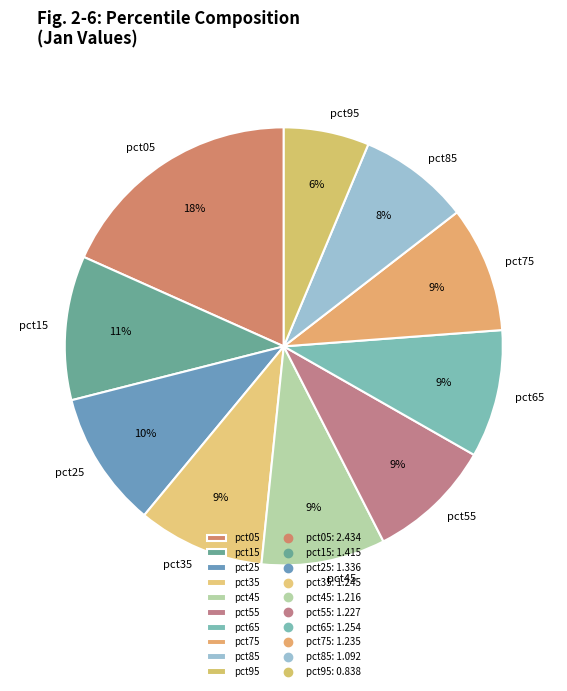

Which category has the biggest portion of the pie?

pct05